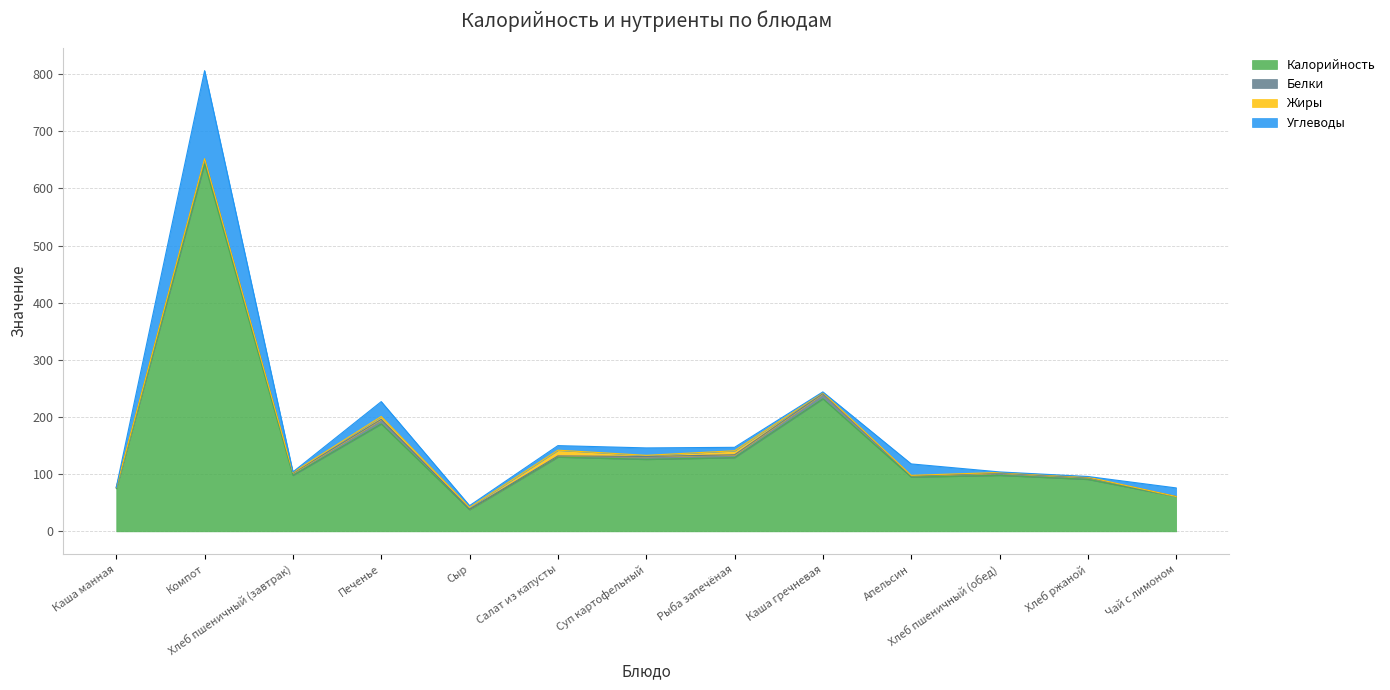

How many distinct data groups are displayed?

4